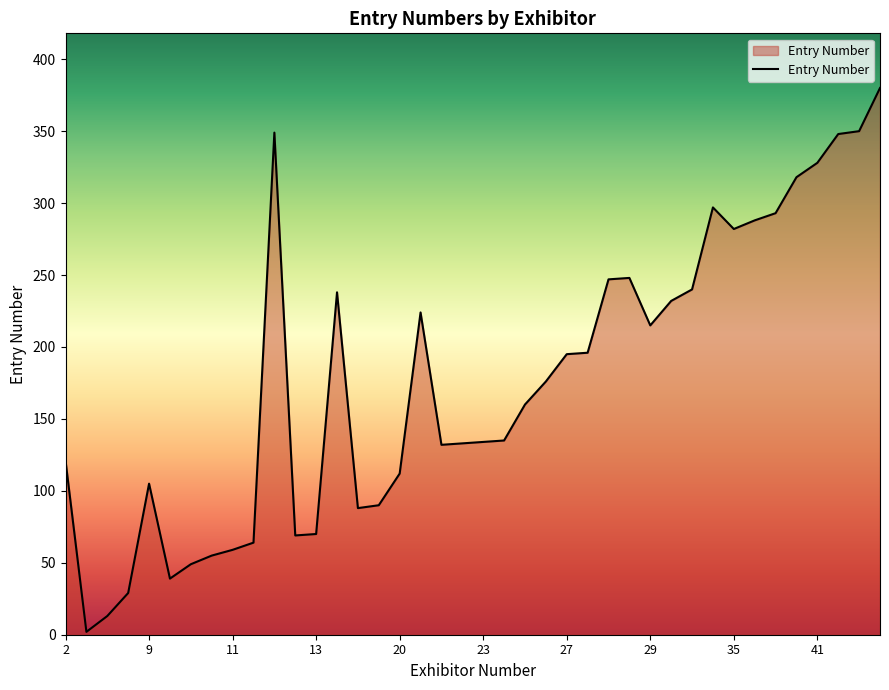

What is the difference between the maximum and minimum values?

378